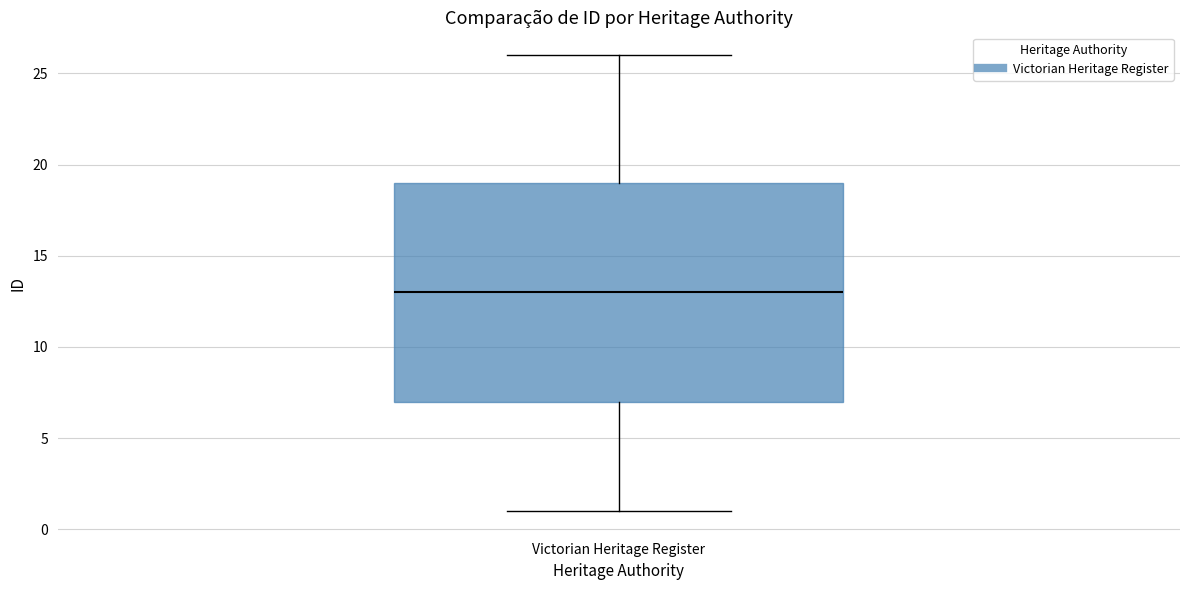

Where is the lower edge of the box for Victorian Heritage Register on the y-axis? The values are not printed on the chart, so give them approximately, as read against the axis.

7